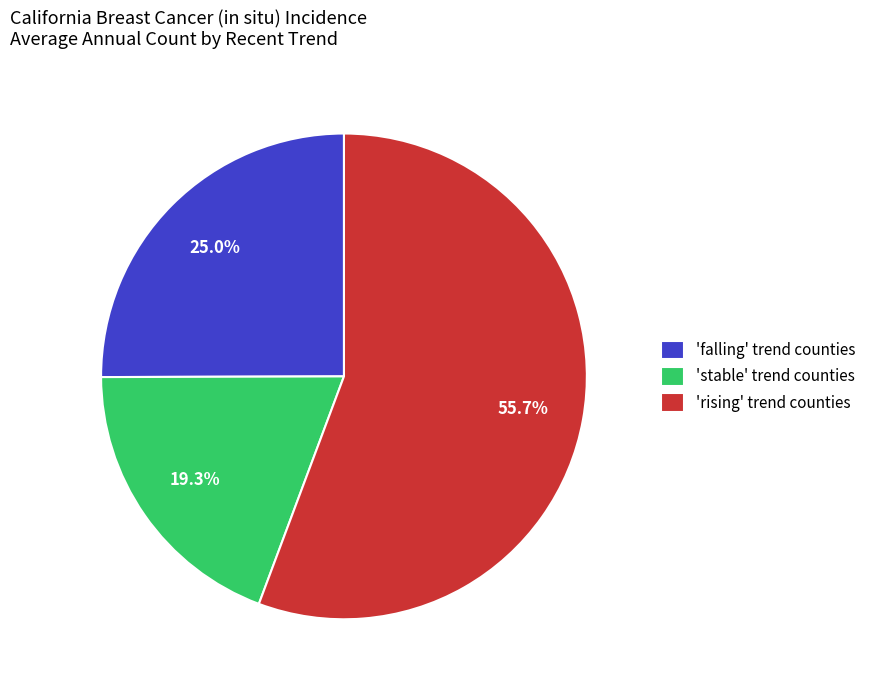

What portion of the pie excludes 'falling' trend counties?

75.0%